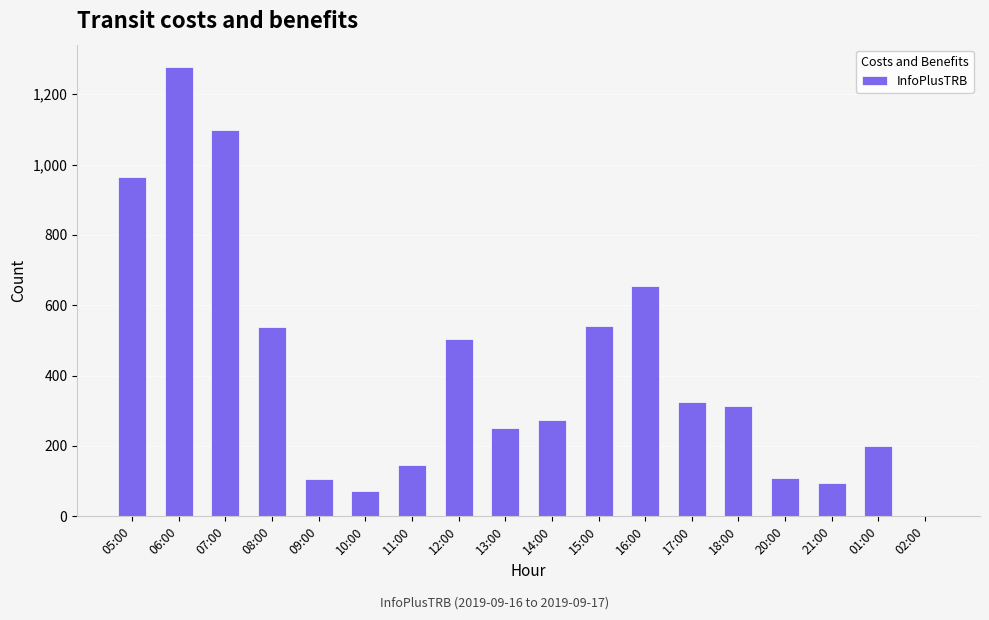

How many categories are shown in the chart?

18